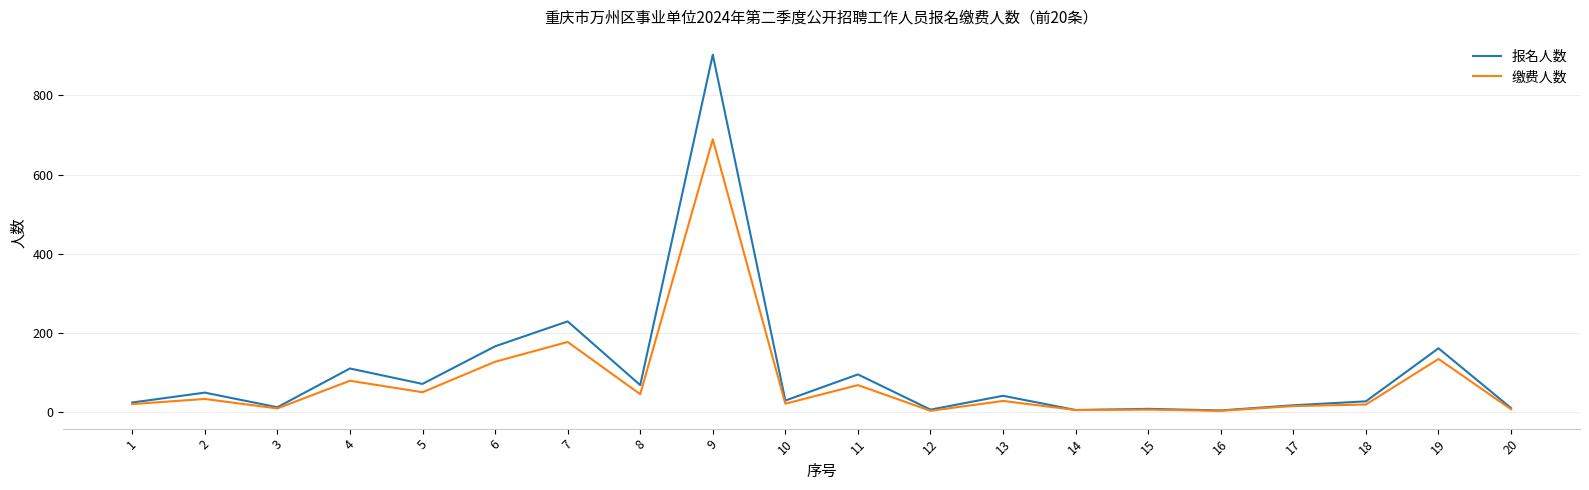

At which label is 缴费人数 closest to 346?

7